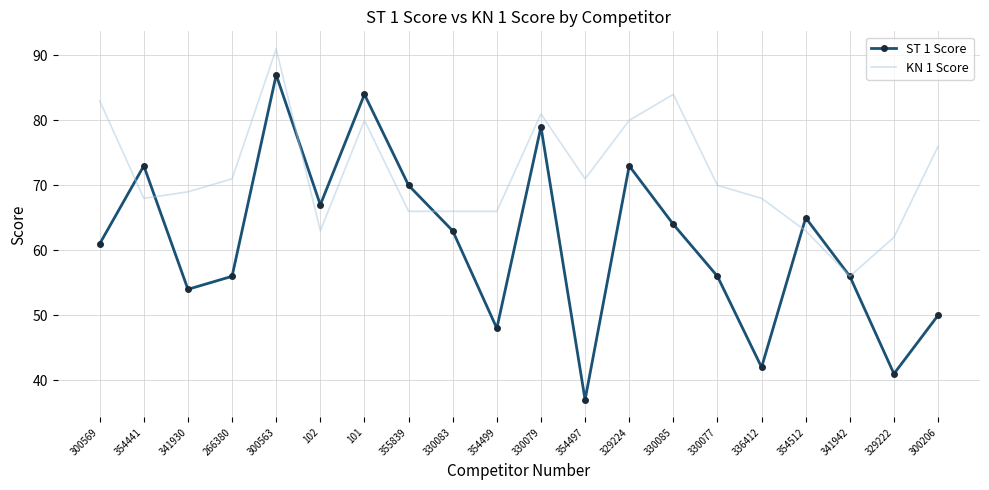

Which series has the largest range (max minus min)?

ST 1 Score